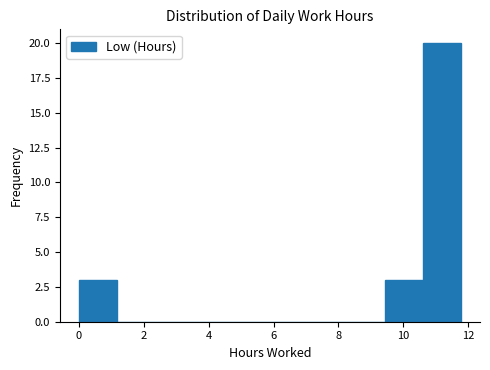

Over which range of the x-axis is the bar tallest?

10.6 to 11.8